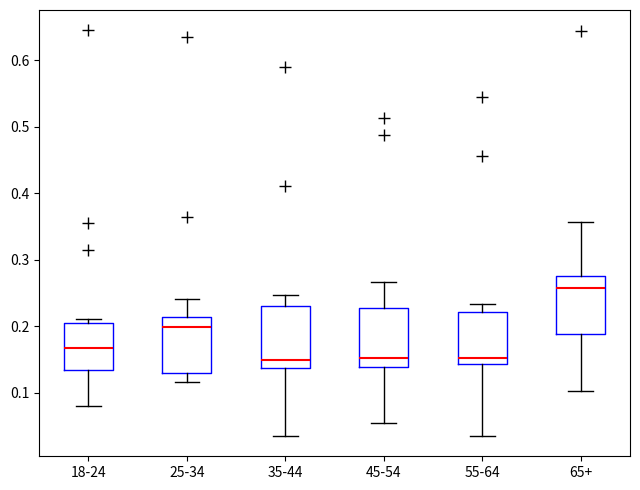

Reading left to right, read every box against the y-axis: the position of its median line, the range the box covers, and the ends of its whiskers. The values are not printed on the chart, so give them approximately, as read against the axis.

18-24: median 0.17, box 0.14 to 0.21, whiskers 0.08 to 0.21 (just above the box's upper edge)
25-34: median 0.20, box 0.13 to 0.21, whiskers 0.12 to 0.24
35-44: median 0.15, box 0.14 to 0.23, whiskers 0.04 to 0.25
45-54: median 0.15, box 0.14 to 0.23, whiskers 0.06 to 0.27
55-64: median 0.15, box 0.14 to 0.22, whiskers 0.04 to 0.23
65+: median 0.26, box 0.19 to 0.28, whiskers 0.10 to 0.36